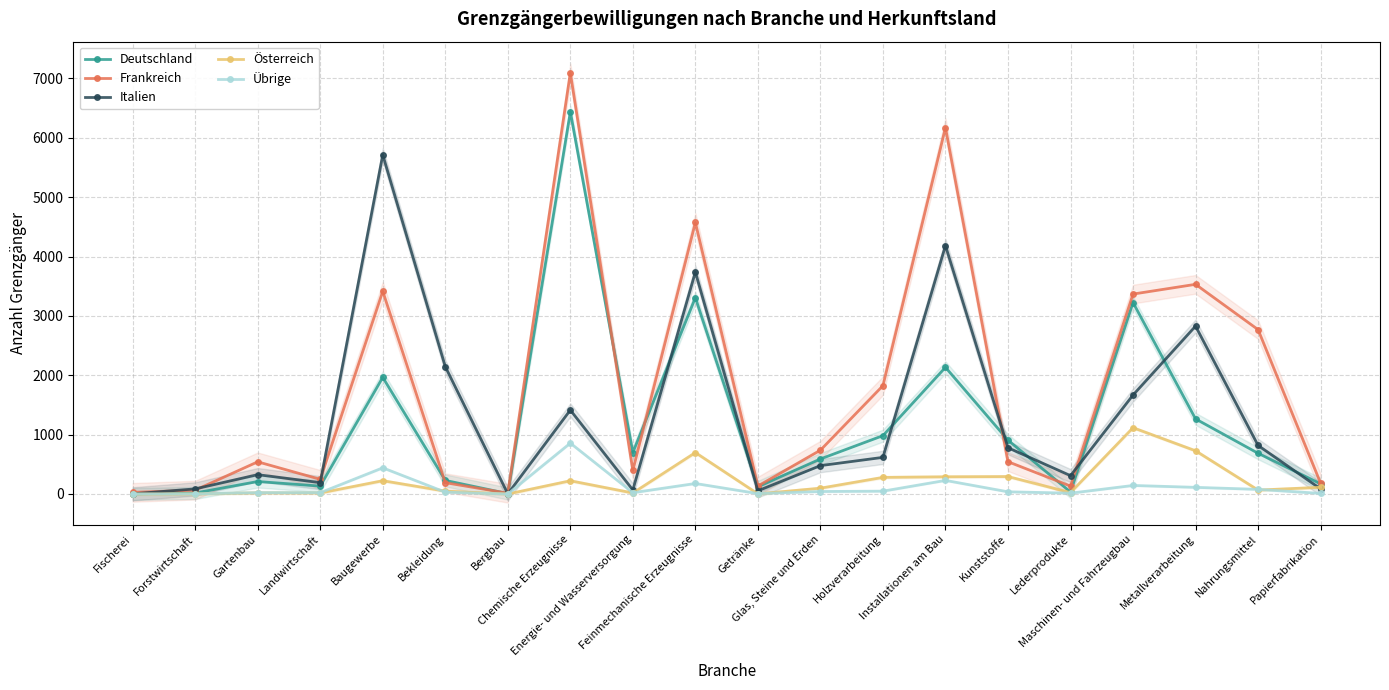

Rank the series by their maximum value, from highest to lowest.

Frankreich, Deutschland, Italien, Österreich, Übrige